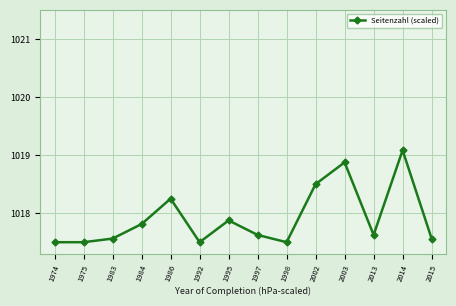

Count the number of categories in the chart.

14